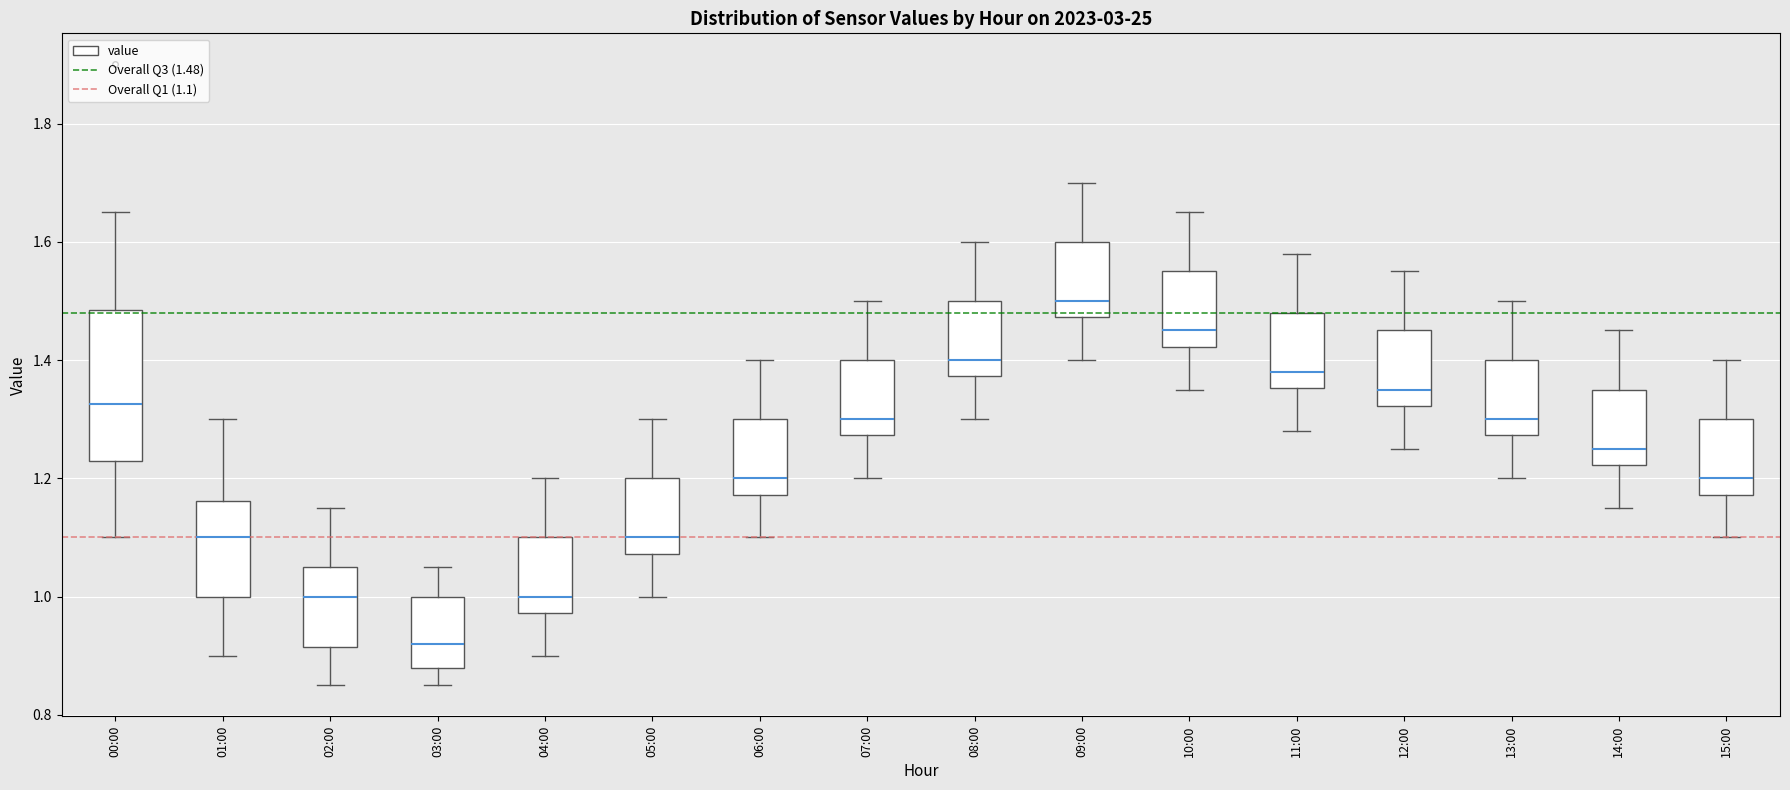

Comparing the boxes themselves (not the whiskers), which one is the tallest?

00:00